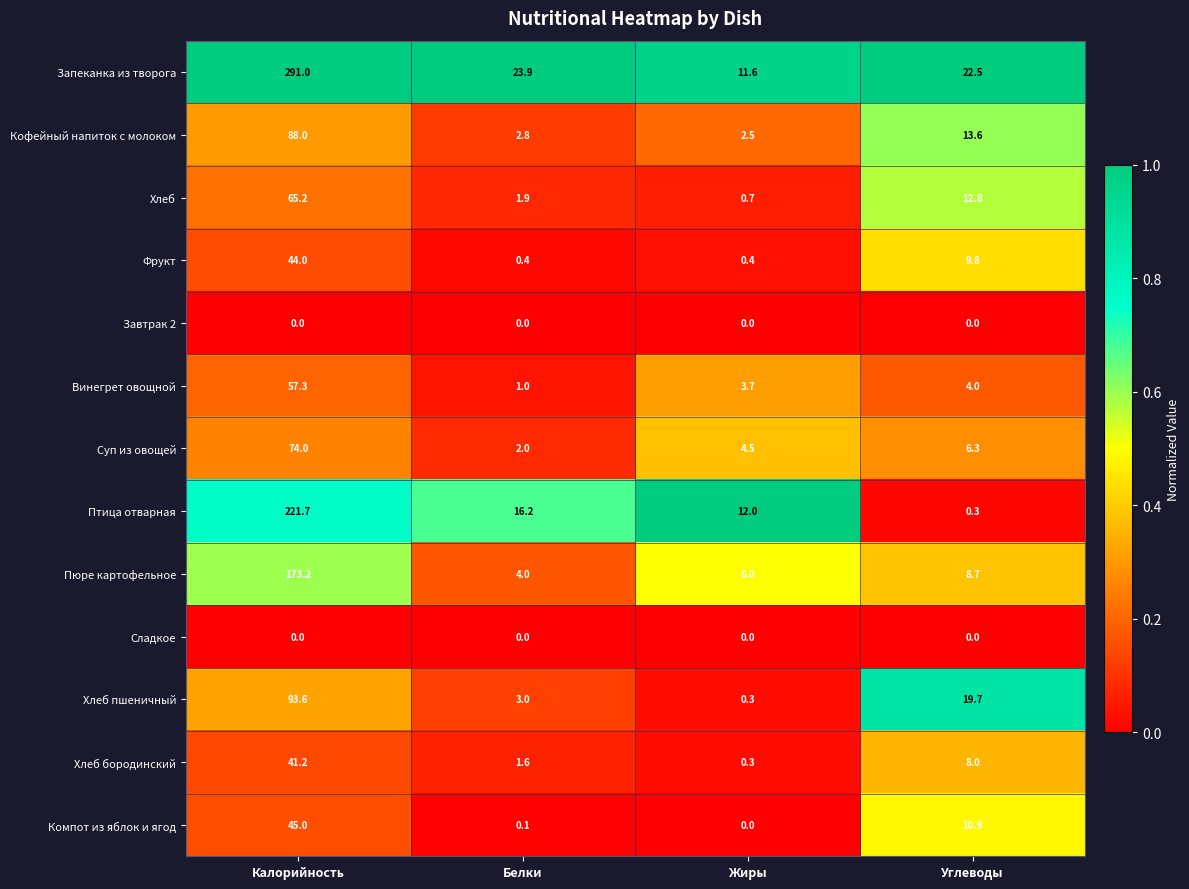

Which series changed the most between Белки and Углеводы?

Хлеб пшеничный